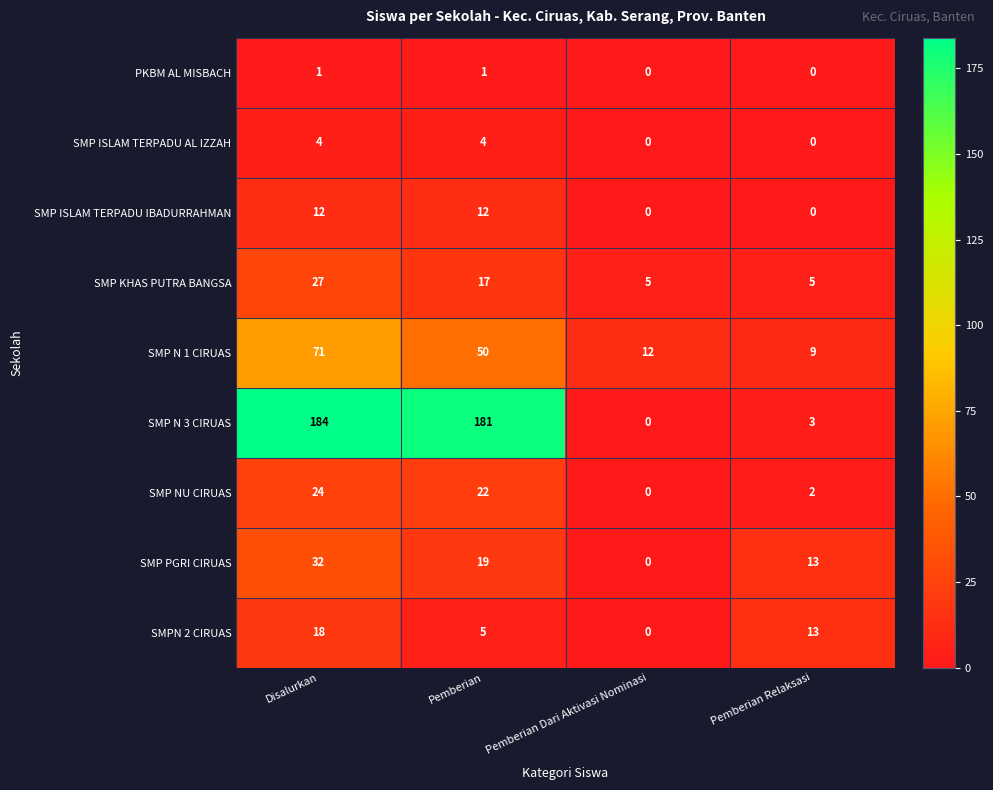

Count the SMP ISLAM TERPADU IBADURRAHMAN values in the range 0 to 12.

4